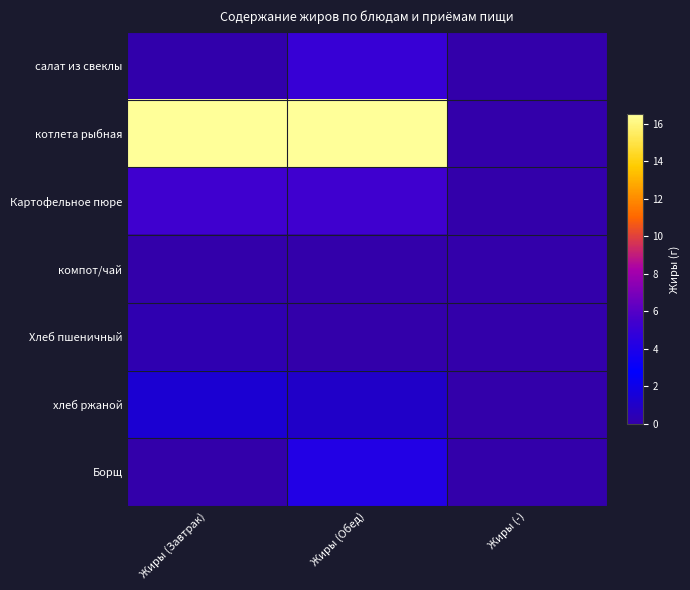

Reading left to right, transcribe all the data shown in this chart.

салат из свеклы: Жиры (Завтрак)=0.1	Жиры (Обед)=5.0	Жиры (-)=0.0
котлета рыбная: Жиры (Завтрак)=16.5	Жиры (Обед)=16.5	Жиры (-)=0.0
Картофельное пюре: Жиры (Завтрак)=5.3	Жиры (Обед)=5.3	Жиры (-)=0.0
компот/чай: Жиры (Завтрак)=0.0	Жиры (Обед)=0.0	Жиры (-)=0.0
Хлеб пшеничный: Жиры (Завтрак)=0.2	Жиры (Обед)=0.0	Жиры (-)=0.0
хлеб ржаной: Жиры (Завтрак)=1.3	Жиры (Обед)=1.0	Жиры (-)=0.0
Борщ: Жиры (Завтрак)=0.0	Жиры (Обед)=4.2	Жиры (-)=0.0